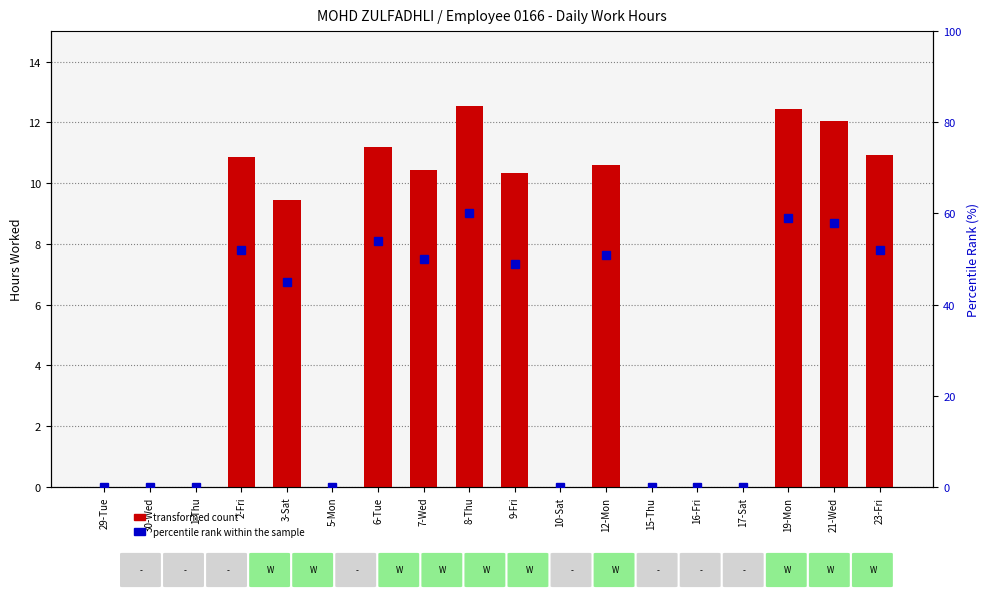

What is the label of the 4th bar from the left?

2-Fri